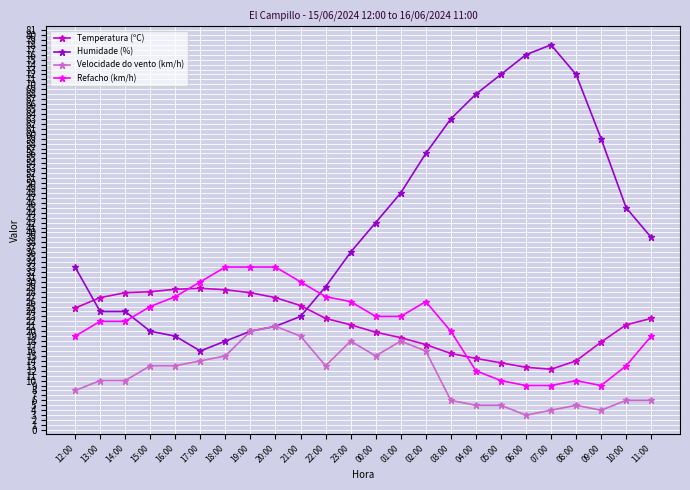

What is the value of the Temperatura (ºC) point at the 17th from the left?

14.5